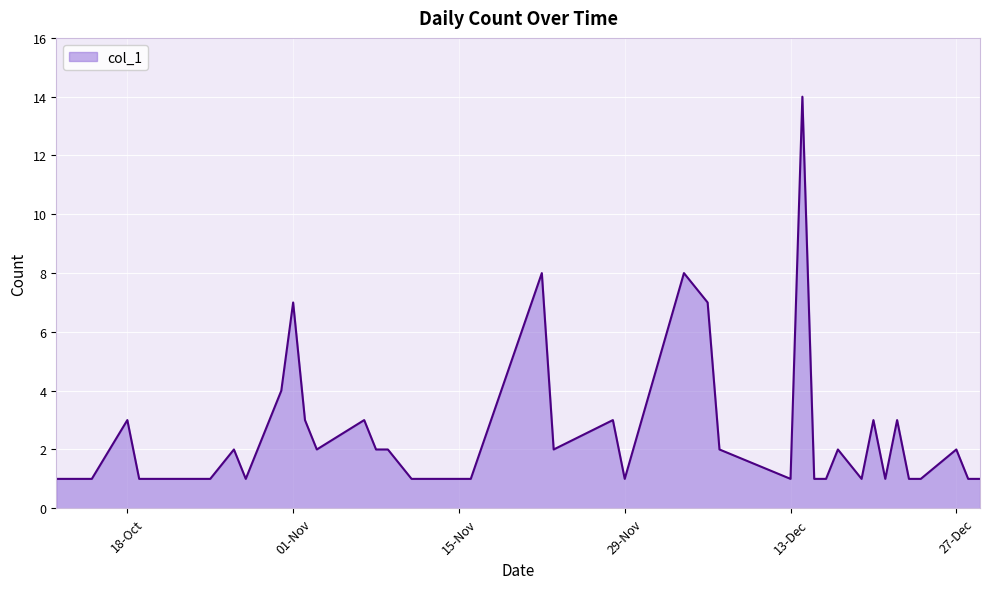

How many categories are shown in the chart?

40